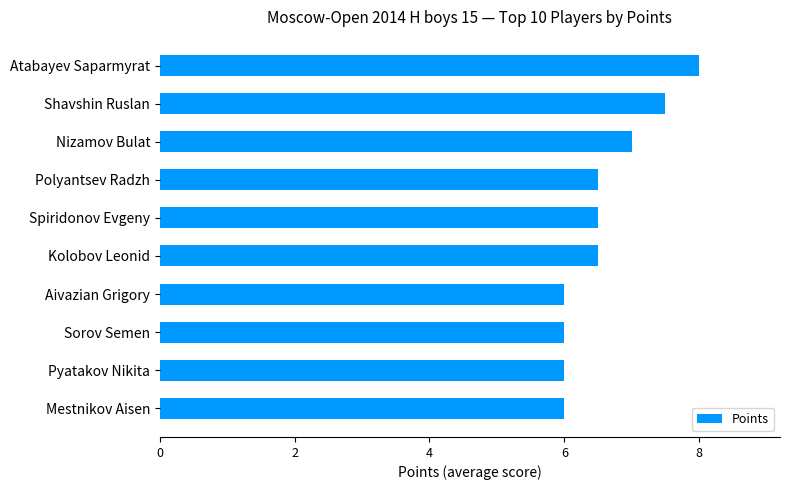

True or false: the data shows 6.0 at Sorov Semen.

True